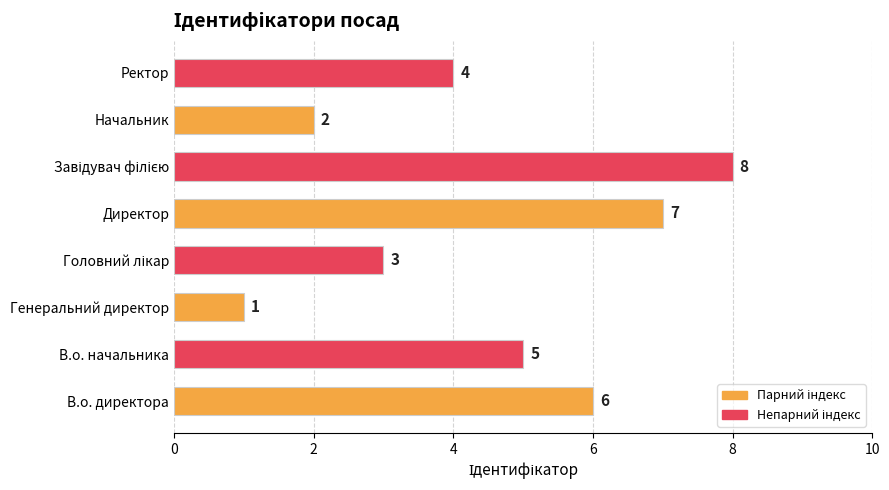

What is the difference between the values at Генеральний директор and В.о. начальника?

4